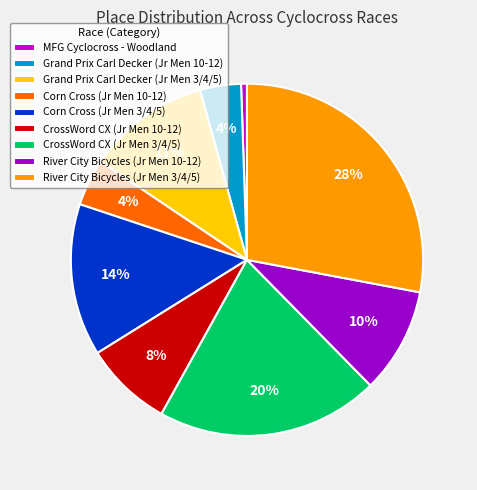

Combined, do CrossWord CX (Jr Men 3/4/5) and Grand Prix Carl Decker (Jr Men 3/4/5) account for over 50%?

No